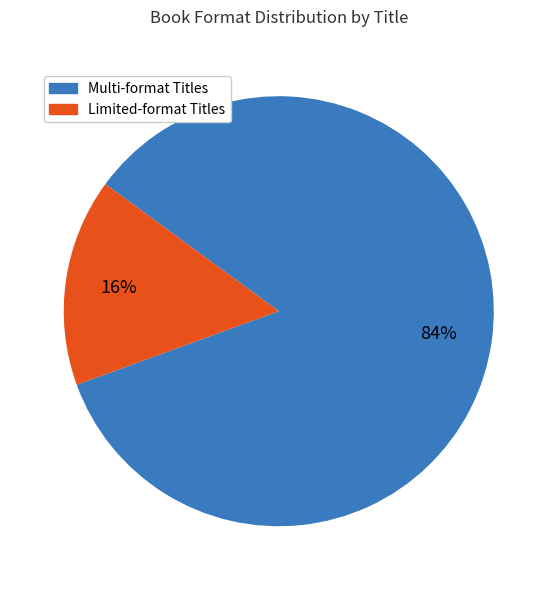

The Limited-format Titles slice represents 16% of the pie. True or false?

True